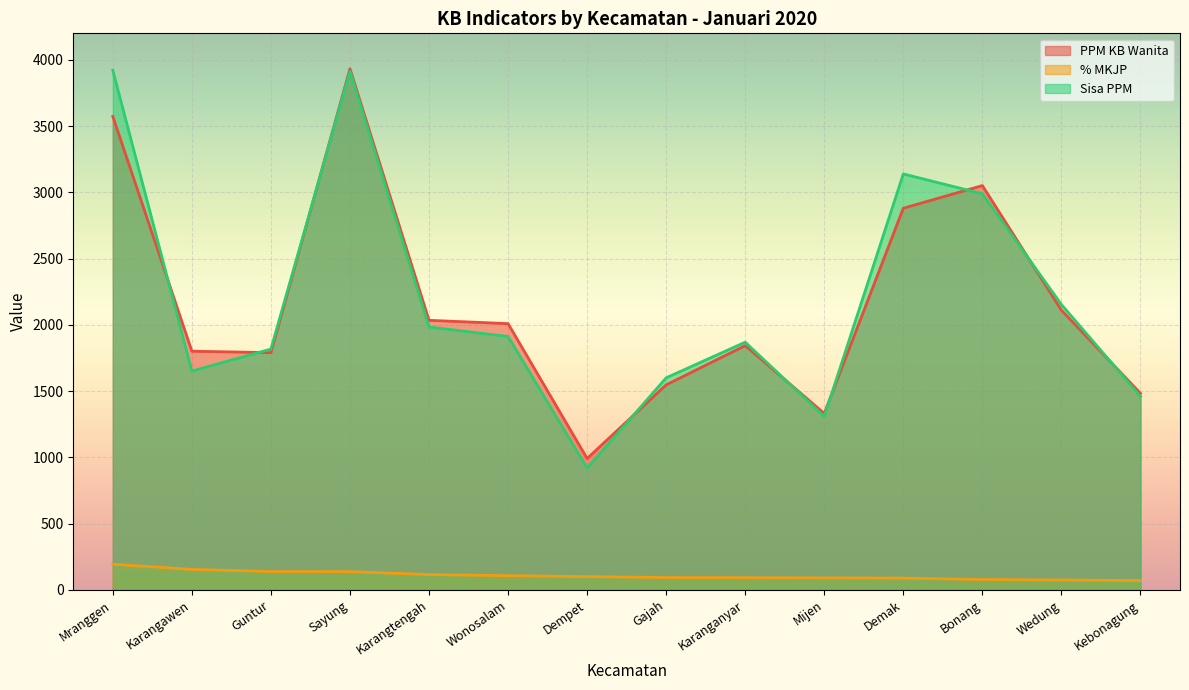

The value of PPM KB Wanita at Gajah is 1547.0. True or false?

True